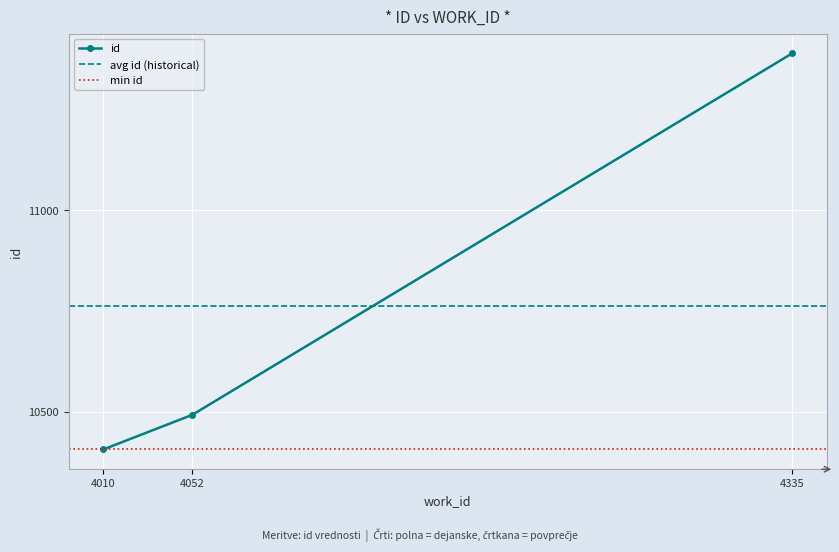

Reading left to right, what are all the values shown in this chart?

10406	10492	11390